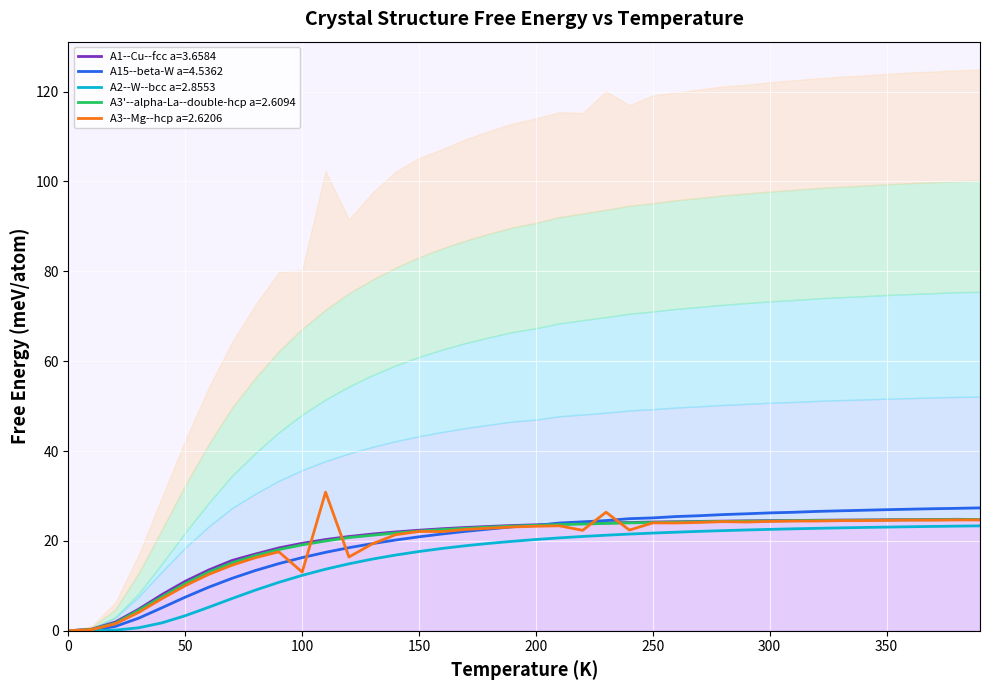

True or false: A2--W--bcc a=2.8553 and A15--beta-W a=4.5362 intersect in this chart.

False